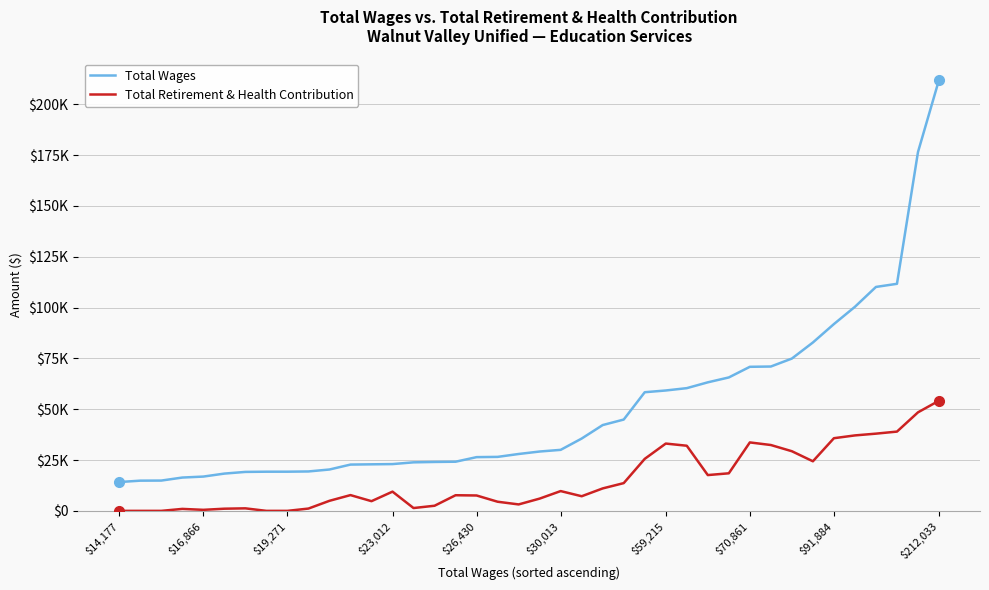

Does the chart display data point markers on the line(s)?

No